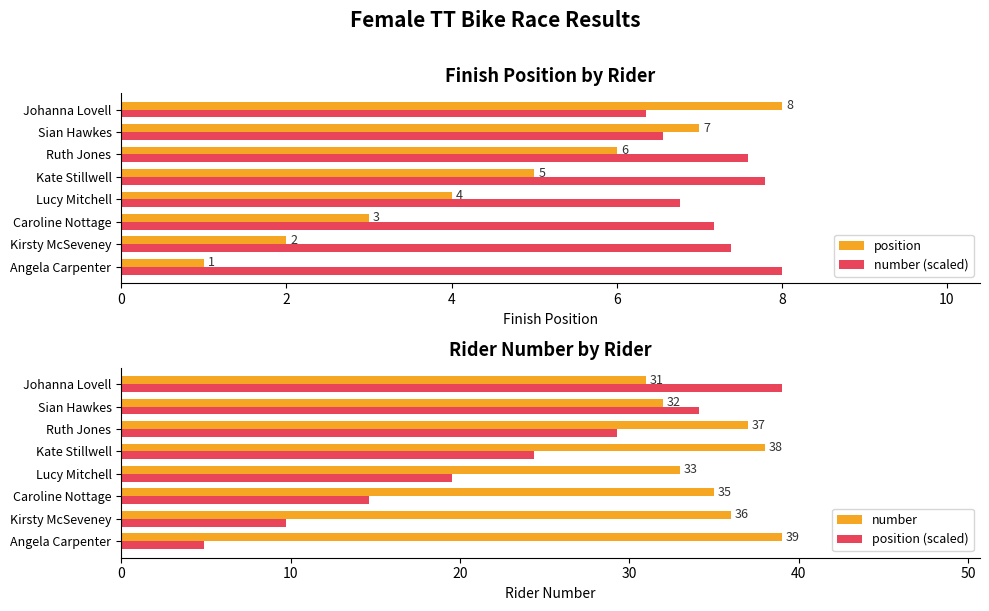

How many series are shown in this chart?

4